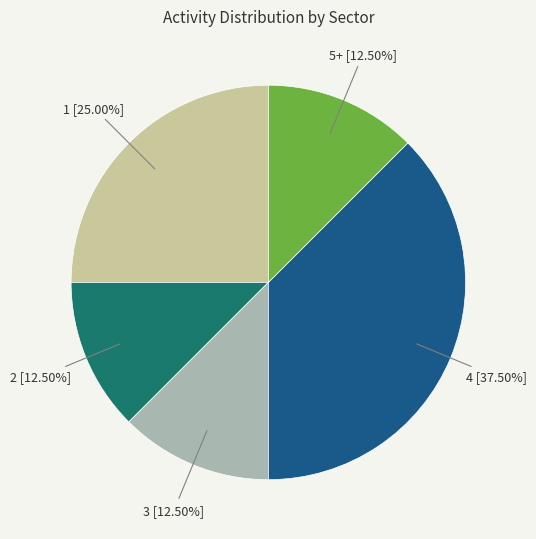

Is there a majority slice in this chart?

No